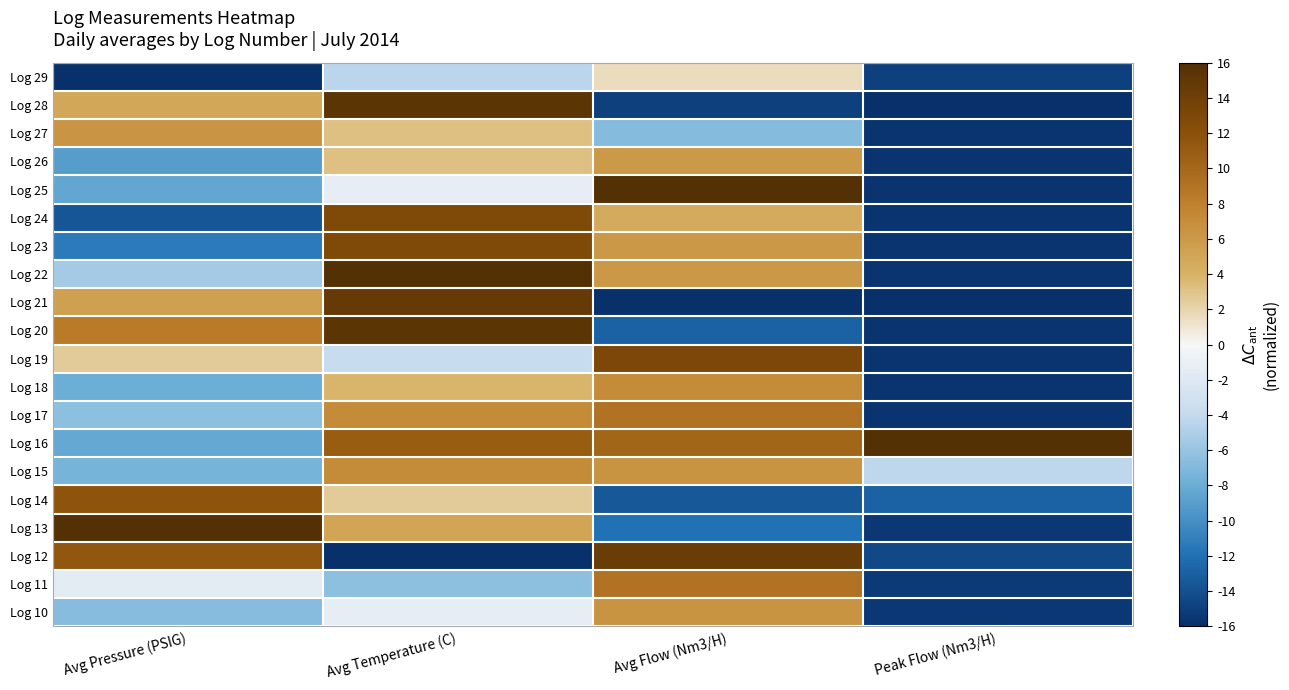

Reading left to right, what are all the values shown in this chart?

Log 29: Avg Pressure (PSIG)=-16.0	Avg Temperature (C)=-4.5	Avg Flow (Nm3/H)=1.6	Peak Flow (Nm3/H)=-15.0
Log 28: Avg Pressure (PSIG)=5.0	Avg Temperature (C)=15.4	Avg Flow (Nm3/H)=-14.9	Peak Flow (Nm3/H)=-16.0
Log 27: Avg Pressure (PSIG)=6.3	Avg Temperature (C)=3.2	Avg Flow (Nm3/H)=-6.8	Peak Flow (Nm3/H)=-15.7
Log 26: Avg Pressure (PSIG)=-9.1	Avg Temperature (C)=3.2	Avg Flow (Nm3/H)=5.9	Peak Flow (Nm3/H)=-15.7
Log 25: Avg Pressure (PSIG)=-8.5	Avg Temperature (C)=-1.3	Avg Flow (Nm3/H)=16.0	Peak Flow (Nm3/H)=-15.7
Log 24: Avg Pressure (PSIG)=-13.5	Avg Temperature (C)=12.8	Avg Flow (Nm3/H)=4.6	Peak Flow (Nm3/H)=-15.7
Log 23: Avg Pressure (PSIG)=-11.3	Avg Temperature (C)=12.8	Avg Flow (Nm3/H)=6.1	Peak Flow (Nm3/H)=-15.7
Log 22: Avg Pressure (PSIG)=-5.4	Avg Temperature (C)=16.0	Avg Flow (Nm3/H)=6.1	Peak Flow (Nm3/H)=-15.7
Log 21: Avg Pressure (PSIG)=5.5	Avg Temperature (C)=14.7	Avg Flow (Nm3/H)=-16.0	Peak Flow (Nm3/H)=-16.0
Log 20: Avg Pressure (PSIG)=8.4	Avg Temperature (C)=15.4	Avg Flow (Nm3/H)=-12.8	Peak Flow (Nm3/H)=-15.7
Log 19: Avg Pressure (PSIG)=2.5	Avg Temperature (C)=-3.8	Avg Flow (Nm3/H)=13.0	Peak Flow (Nm3/H)=-15.7
Log 18: Avg Pressure (PSIG)=-7.9	Avg Temperature (C)=3.8	Avg Flow (Nm3/H)=7.0	Peak Flow (Nm3/H)=-15.7
Log 17: Avg Pressure (PSIG)=-6.5	Avg Temperature (C)=7.0	Avg Flow (Nm3/H)=9.1	Peak Flow (Nm3/H)=-15.7
Log 16: Avg Pressure (PSIG)=-8.3	Avg Temperature (C)=10.9	Avg Flow (Nm3/H)=10.2	Peak Flow (Nm3/H)=16.0
Log 15: Avg Pressure (PSIG)=-7.5	Avg Temperature (C)=7.0	Avg Flow (Nm3/H)=6.5	Peak Flow (Nm3/H)=-4.3
Log 14: Avg Pressure (PSIG)=11.7	Avg Temperature (C)=2.6	Avg Flow (Nm3/H)=-13.4	Peak Flow (Nm3/H)=-12.8
Log 13: Avg Pressure (PSIG)=16.0	Avg Temperature (C)=5.1	Avg Flow (Nm3/H)=-11.9	Peak Flow (Nm3/H)=-15.4
Log 12: Avg Pressure (PSIG)=11.4	Avg Temperature (C)=-16.0	Avg Flow (Nm3/H)=14.3	Peak Flow (Nm3/H)=-14.4
Log 11: Avg Pressure (PSIG)=-1.5	Avg Temperature (C)=-6.4	Avg Flow (Nm3/H)=9.1	Peak Flow (Nm3/H)=-15.3
Log 10: Avg Pressure (PSIG)=-6.7	Avg Temperature (C)=-1.3	Avg Flow (Nm3/H)=6.5	Peak Flow (Nm3/H)=-15.5